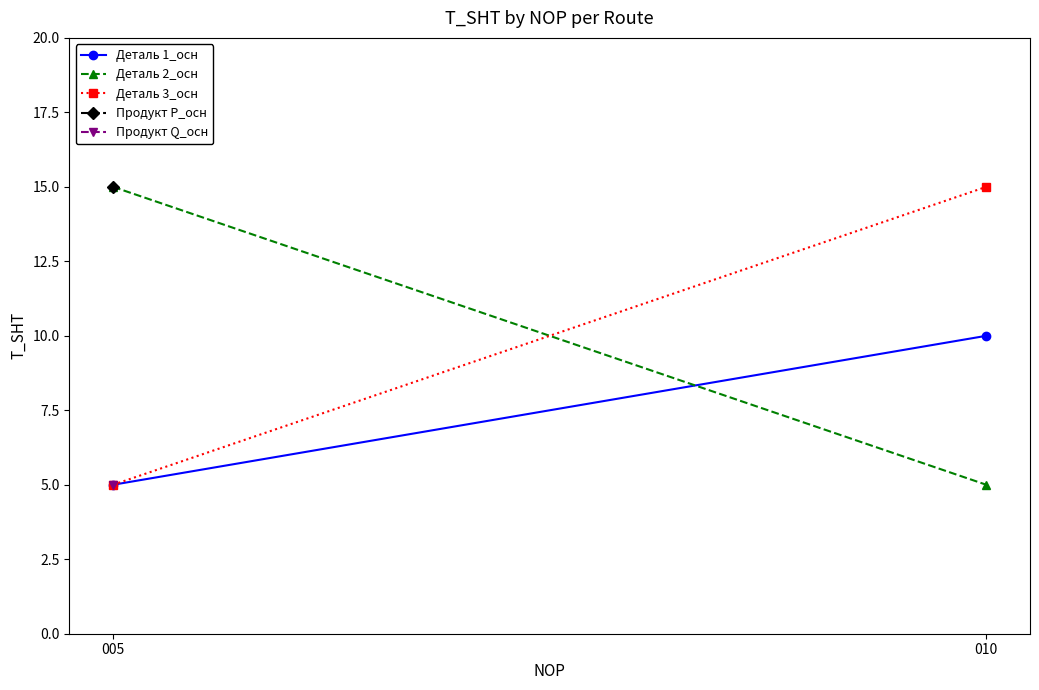

How many Деталь 1_осн values are between 5 and 10?

2